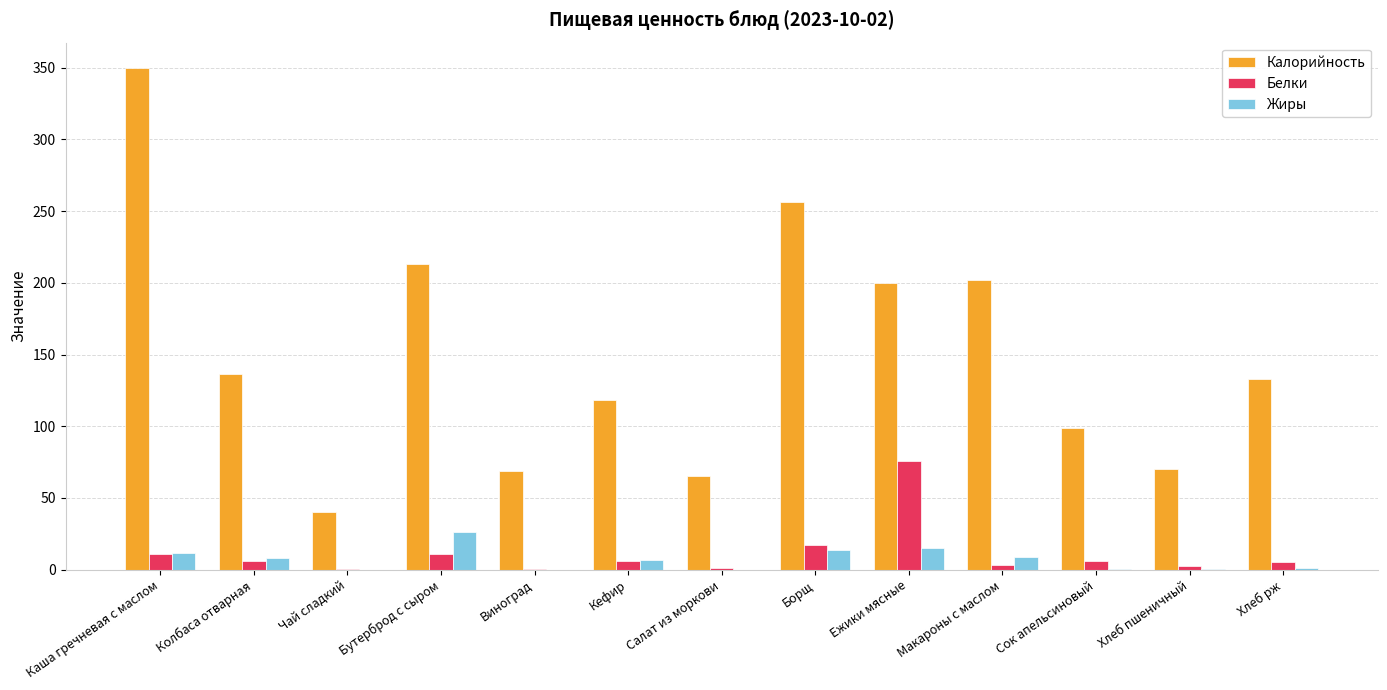

At which category is the sum across all series the highest?

Каша гречневая с маслом